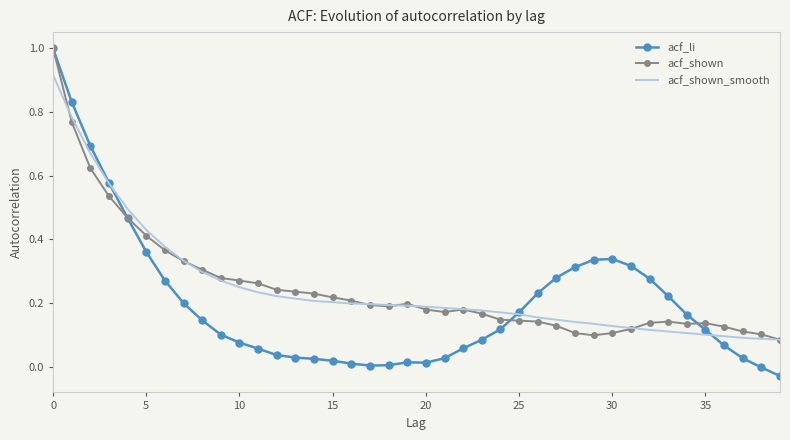

What is the maximum value shown in the chart?

1.0